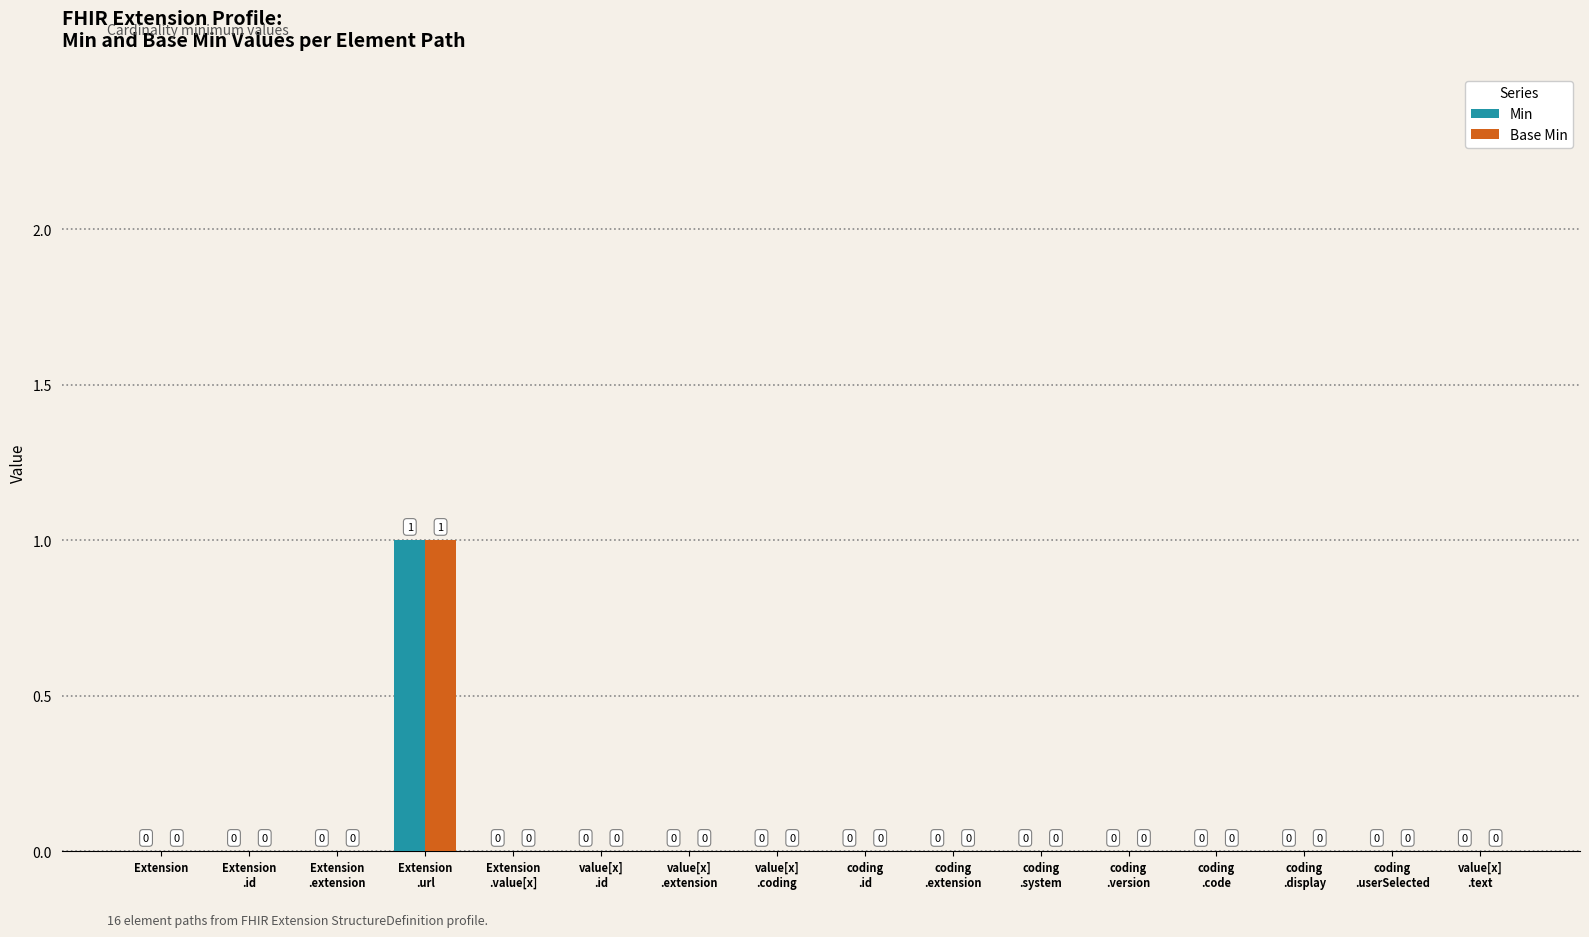

Count the Base Min values in the range 0 to 1.

16